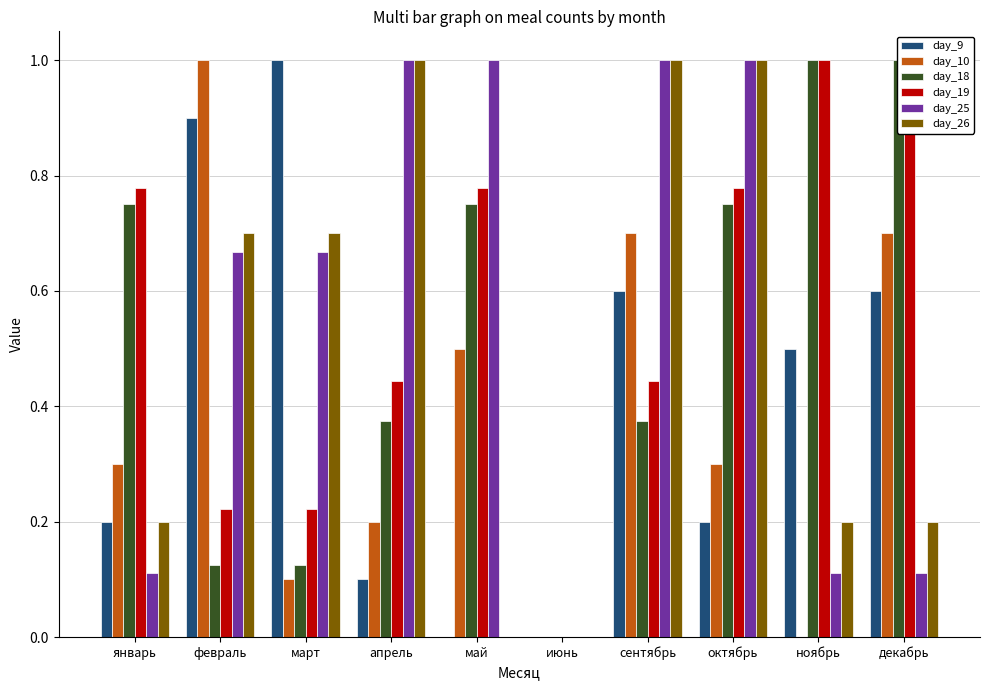

Which category has the lowest value in the day_26 series?

май